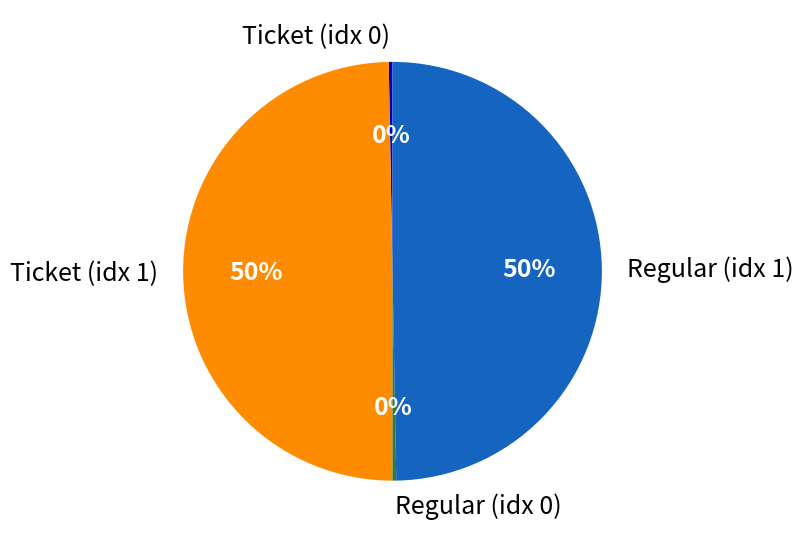

Is Ticket (idx 1) the majority of the pie?

No